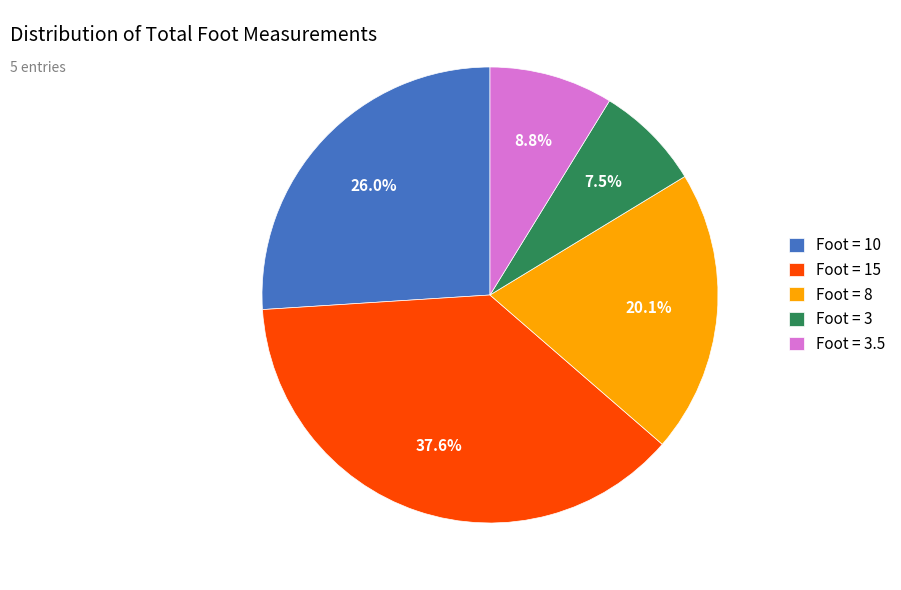

Which has a higher value, Foot = 10 or Foot = 3.5?

Foot = 10